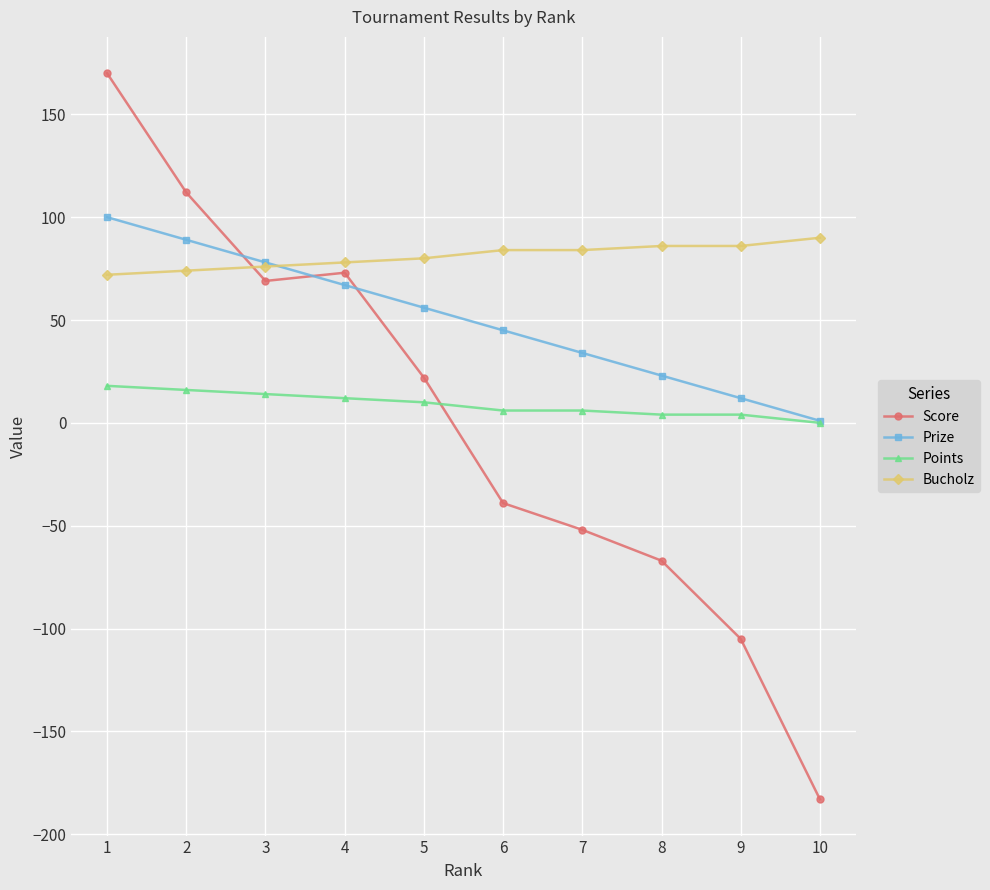

Reading left to right, list all the values displayed in this chart.

Score: 170	112	69	73	22	-39	-52	-67	-105	-183
Prize: 100	89	78	67	56	45	34	23	12	1
Points: 18	16	14	12	10	6	6	4	4	0
Bucholz: 72	74	76	78	80	84	84	86	86	90